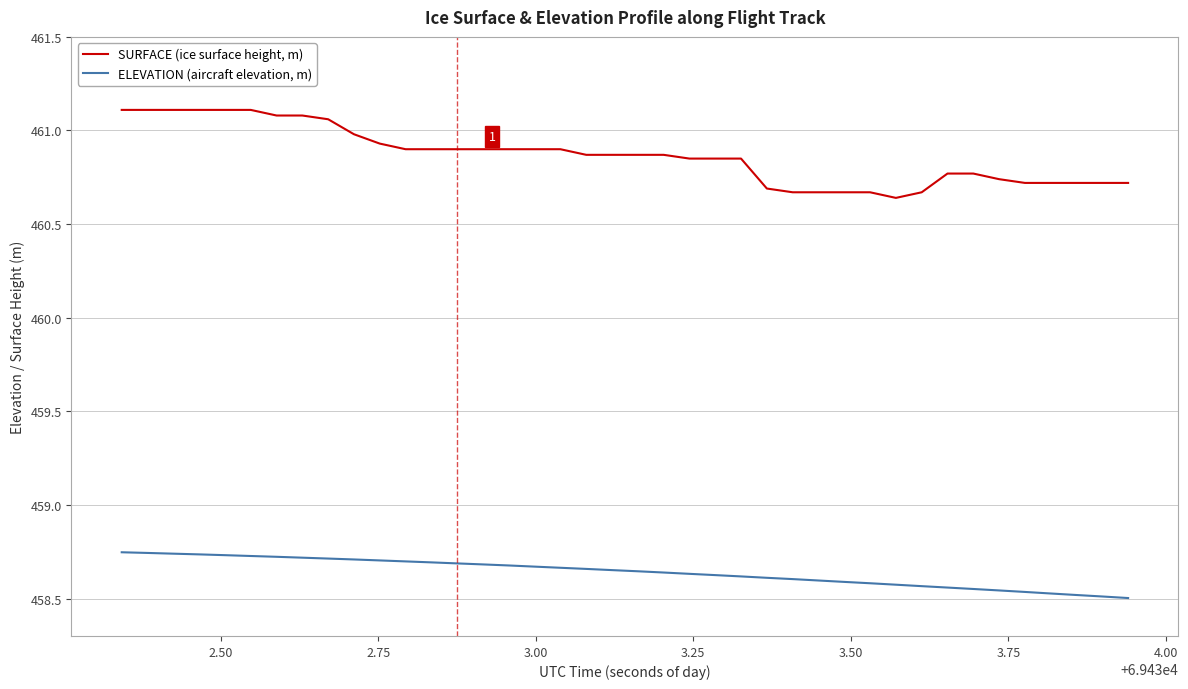

True or false: ELEVATION (aircraft elevation, m) and SURFACE (ice surface height, m) cross at least once.

False